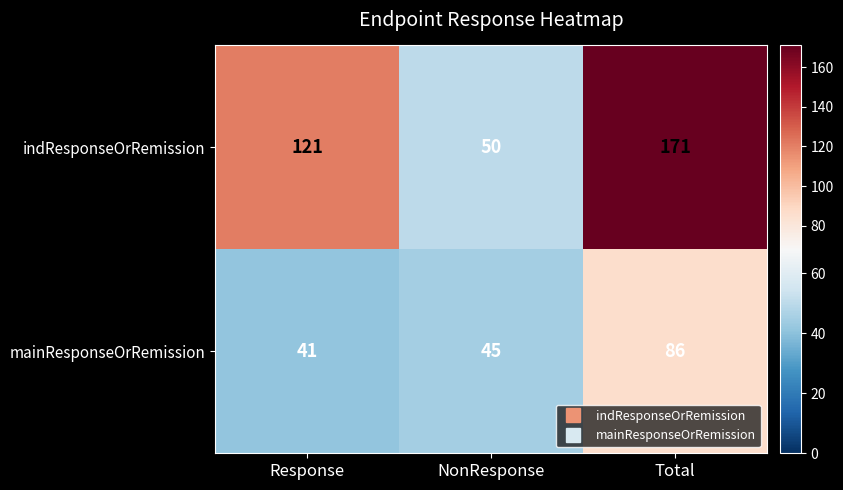

How many data points does each series have?

3